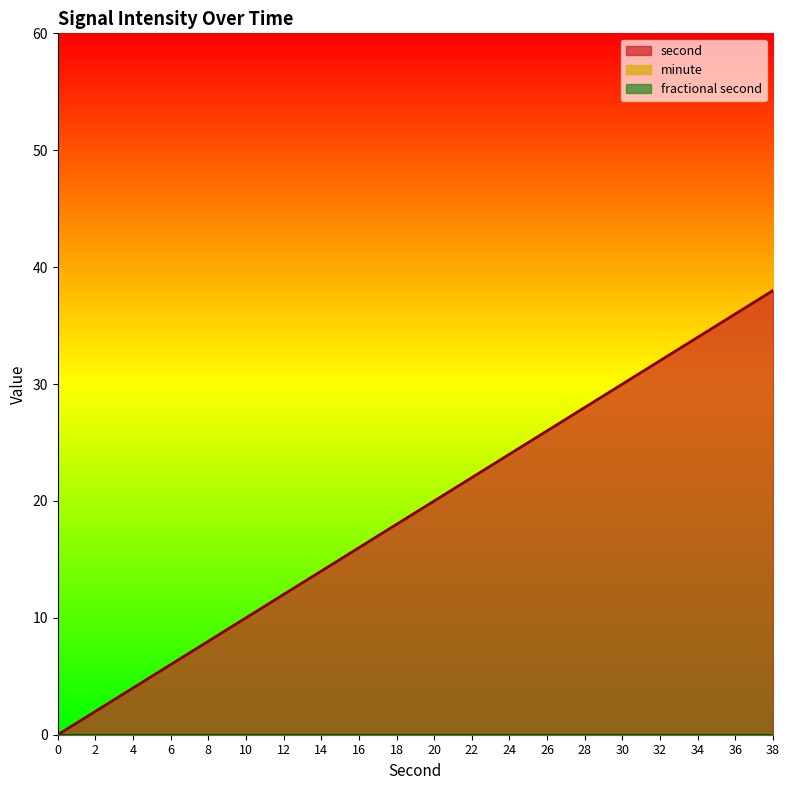

True or false: second and fractional second cross at least once.

False